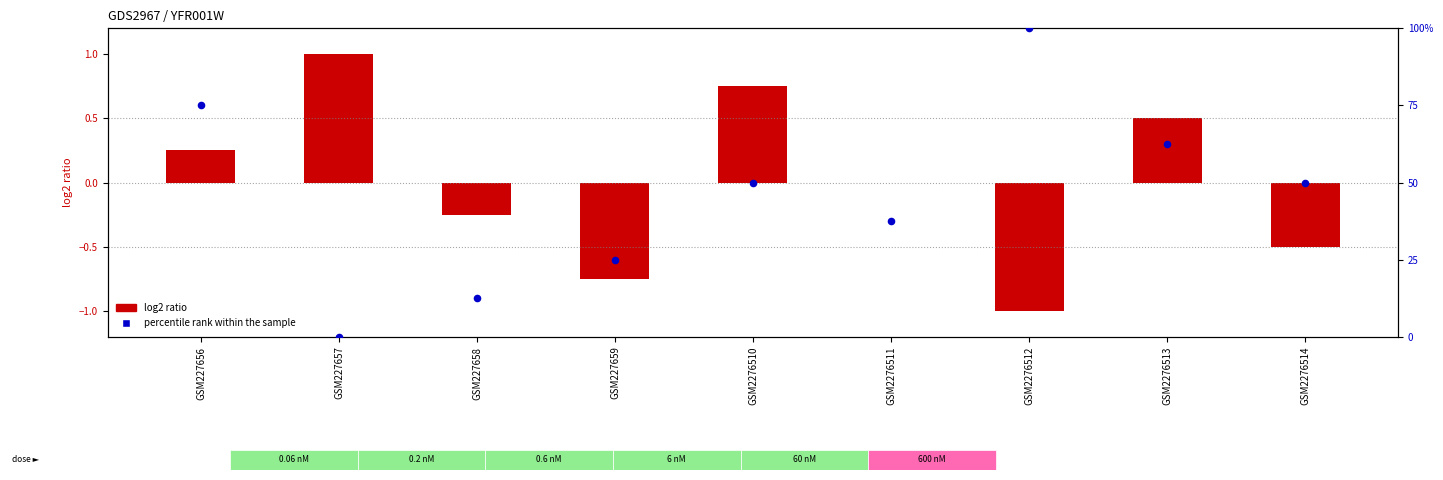

At how many categories does at least one series exceed 0?

9